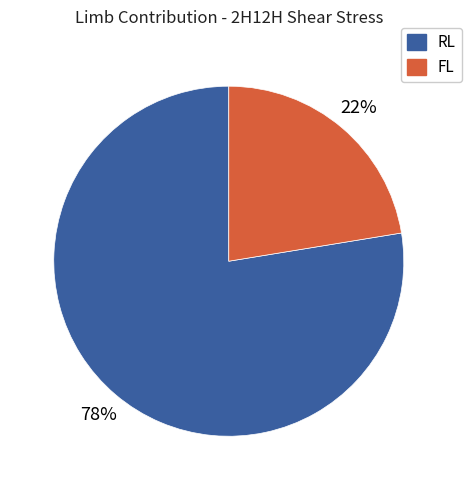

Which category accounts for the majority?

RL